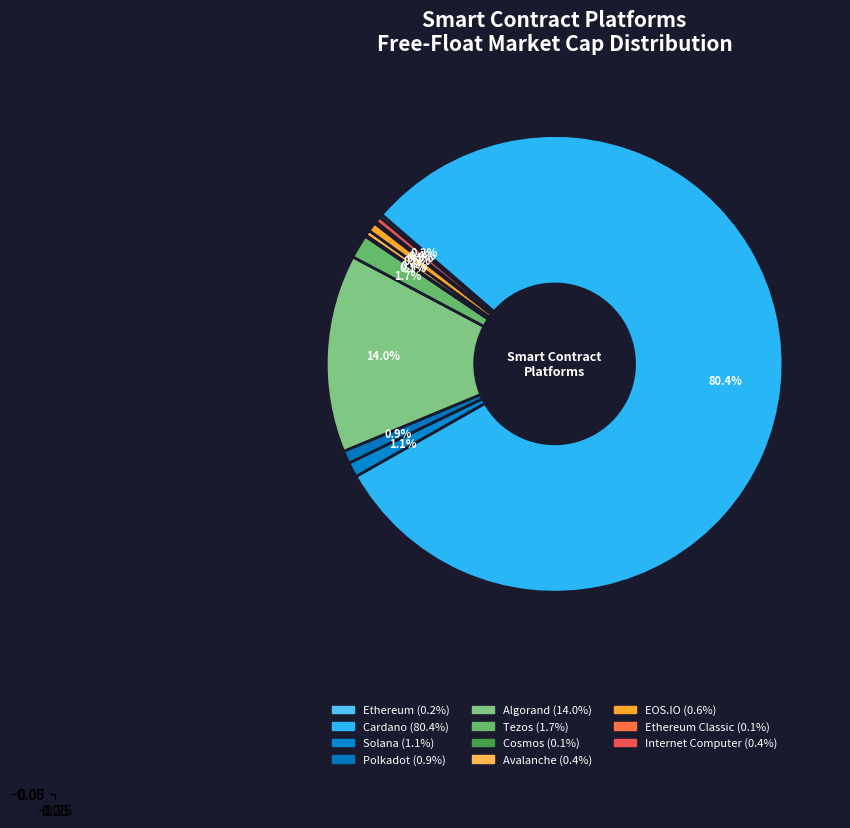

To the nearest percent, what is the difference between the largest and smallest slice percentages?

80%